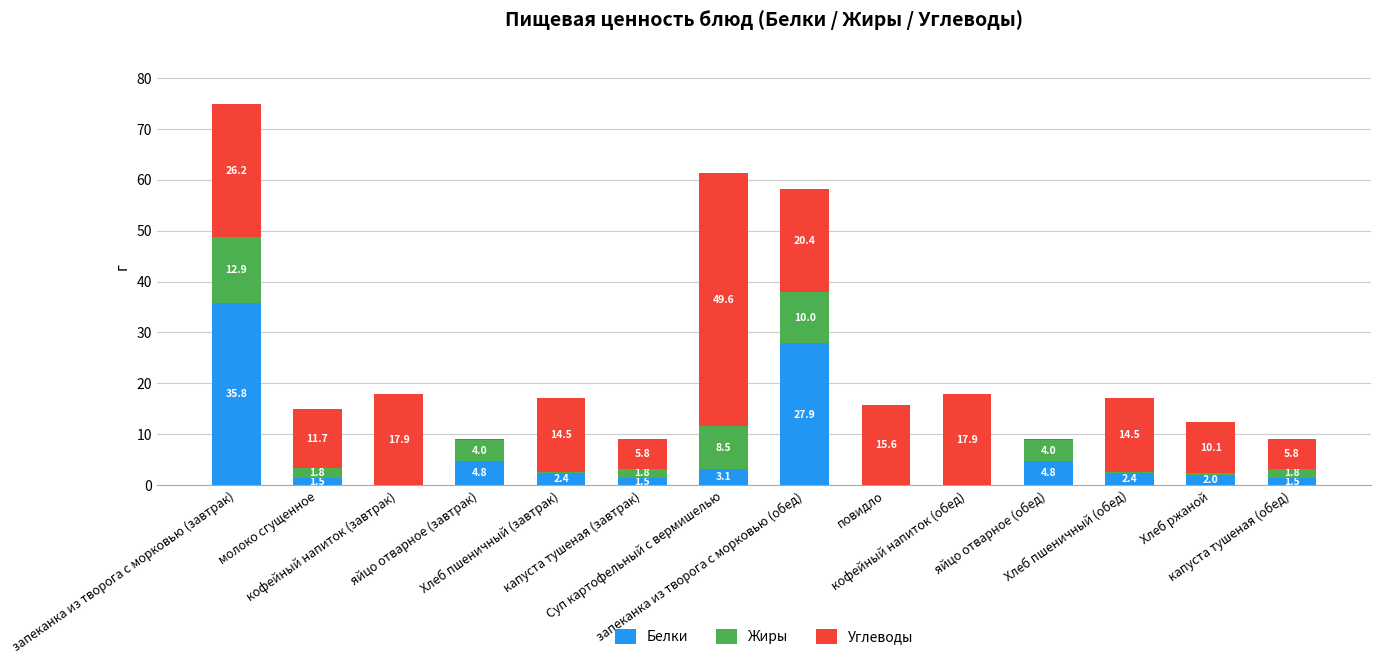

What is the highest value of the Белки series?

35.8